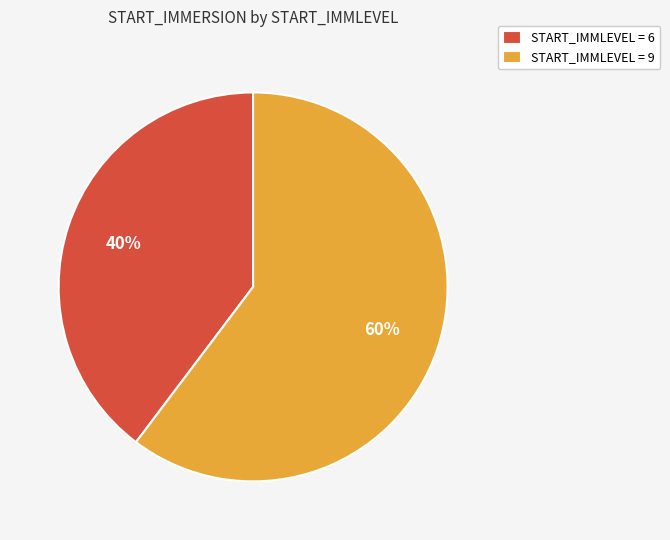

What is the largest slice in the pie chart?

START_IMMLEVEL = 9